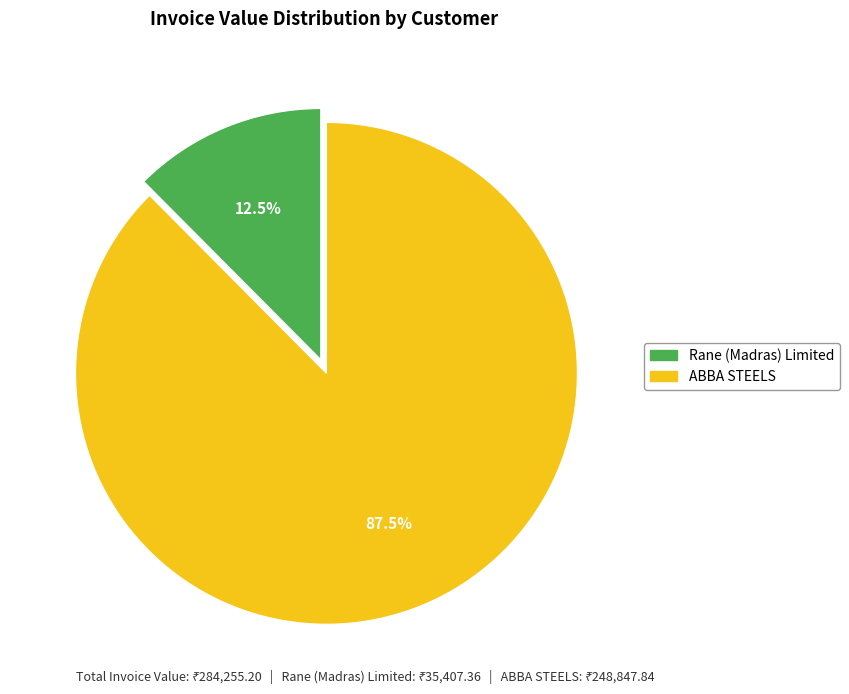

Rank the categories by value from highest to lowest.

ABBA STEELS, Rane (Madras) Limited